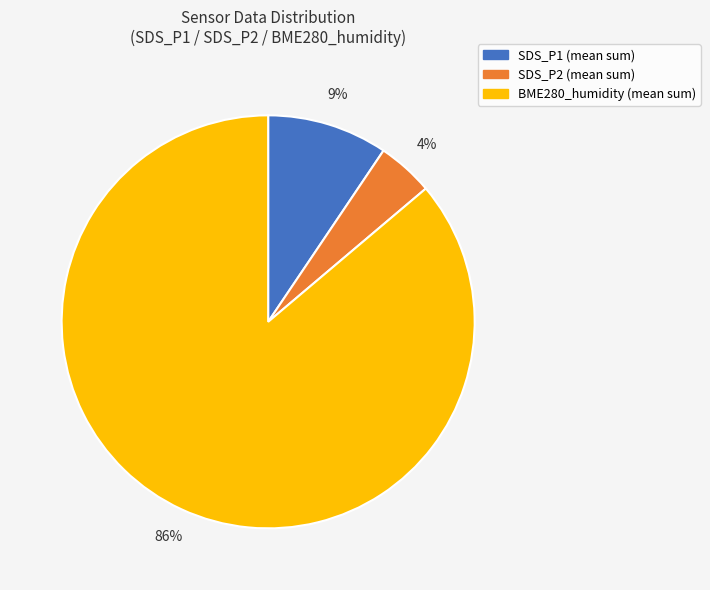

How many segments does this pie chart have?

3